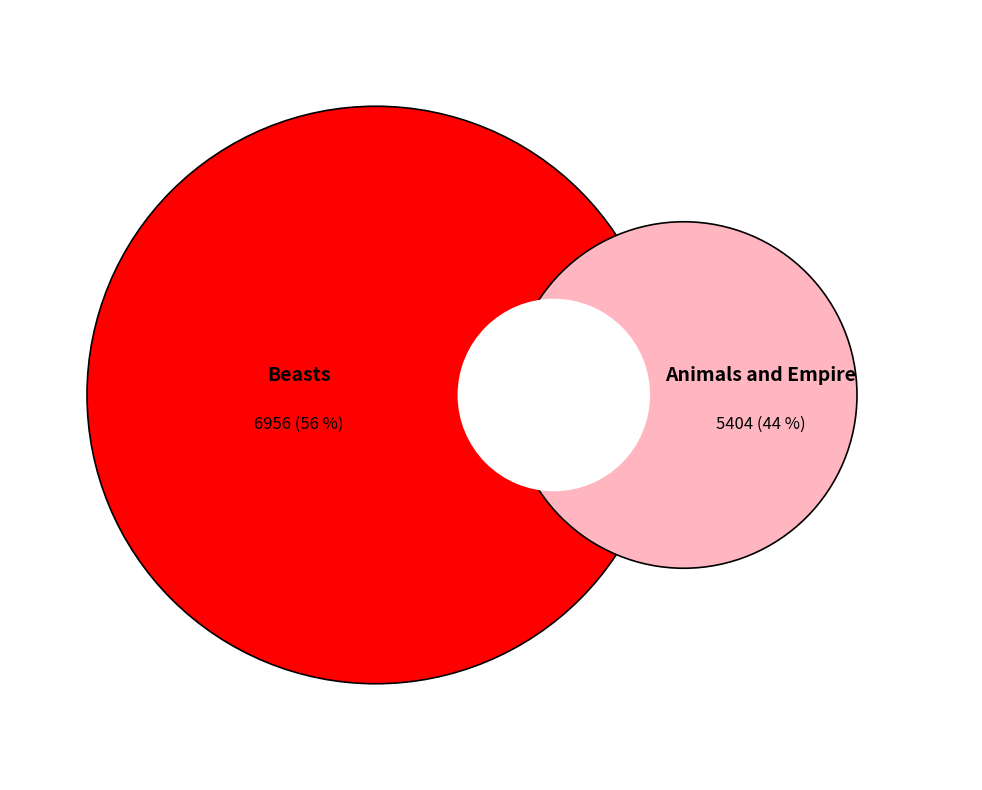

Does Animals and Empire represent more than half of the total?

No